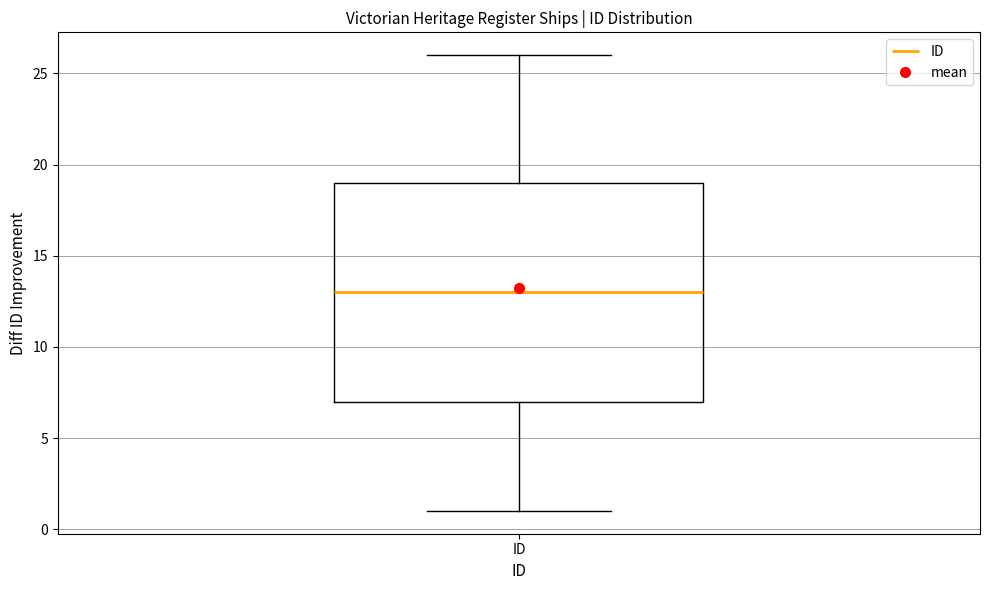

Transcribe this box plot: give where the median line is, the range the box spans, and where the two whiskers end, as read against the y-axis. The values are not printed on the chart, so give them approximately, as read against the axis.

median 13, box 7 to 19, whiskers 1 to 26